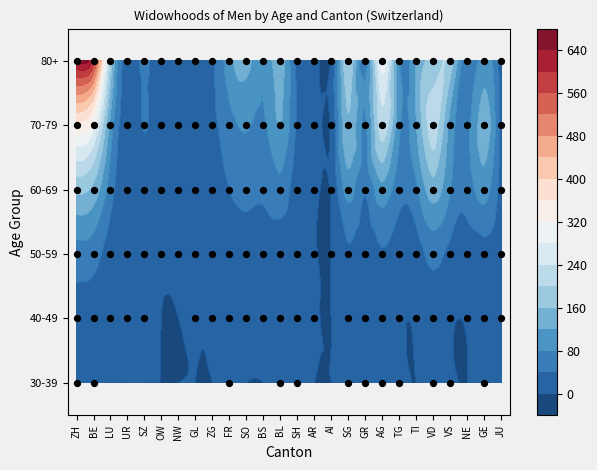

Is it true that UR equals 10 at NW?

False